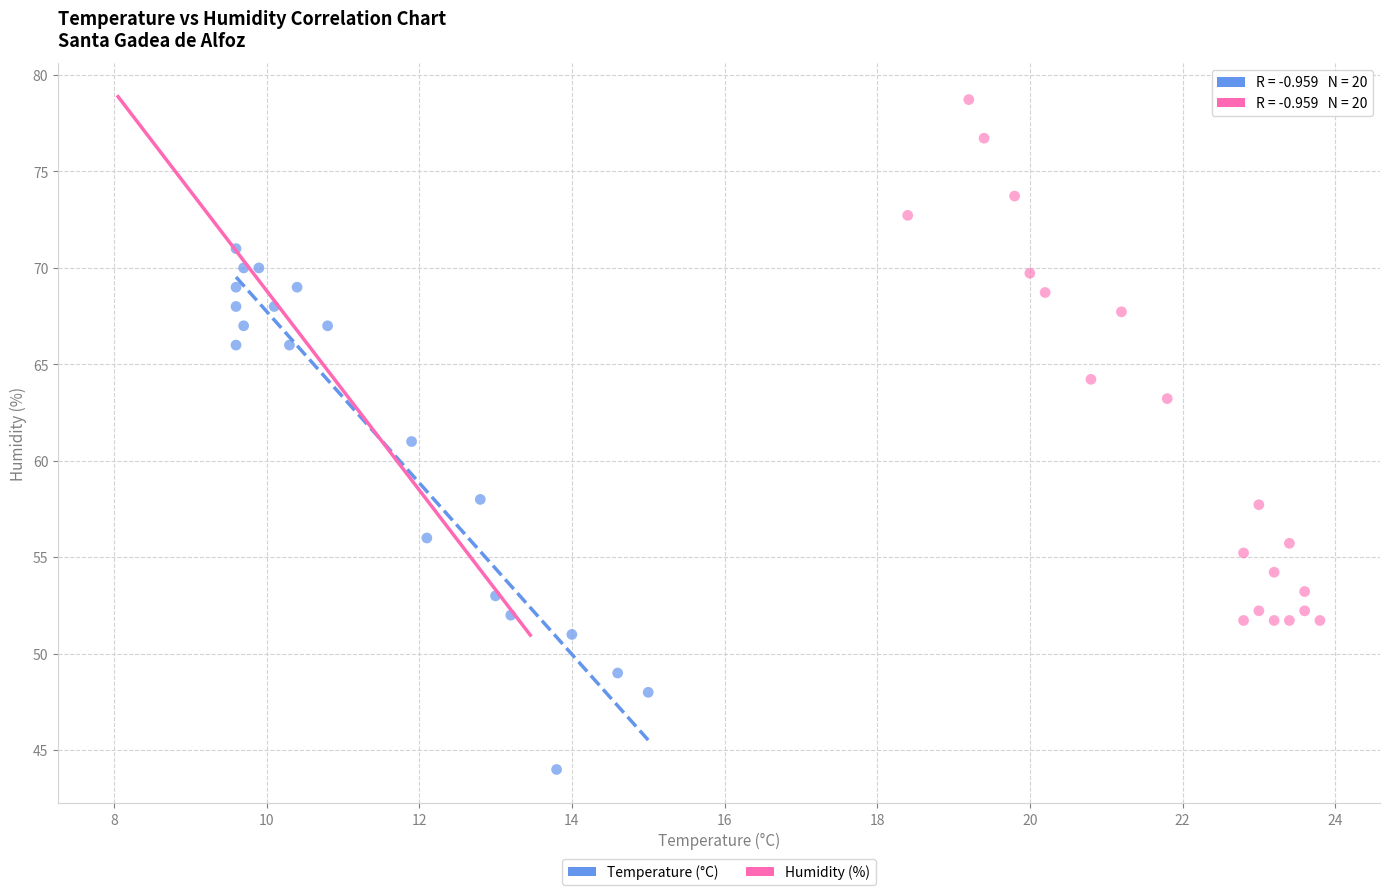

Which series contains the highest Y value?

Humidity (%)